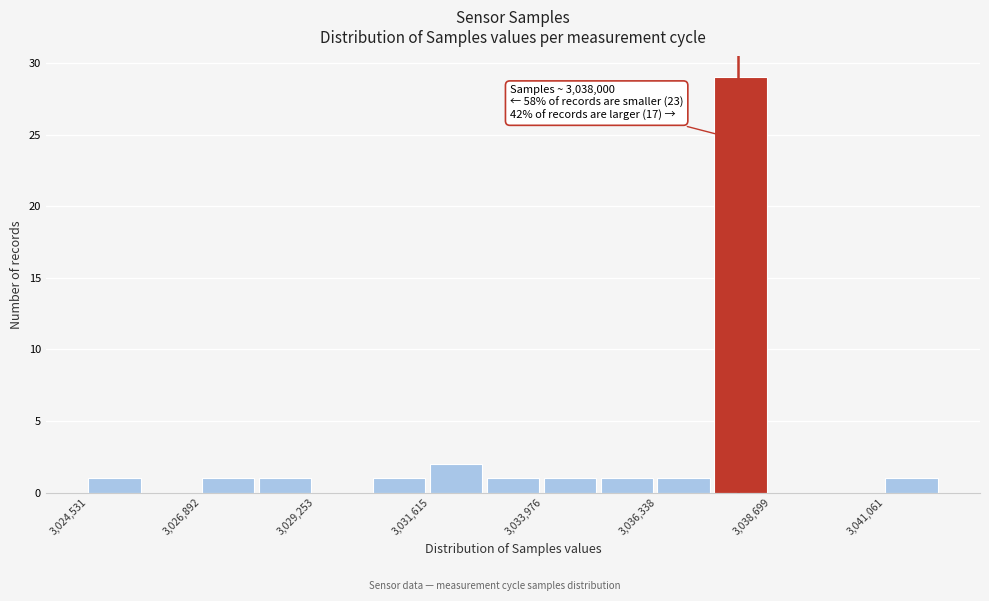

Around what value on the x-axis is the tallest bar? Give the approximate position of its centre, as read against the axis.

3038000